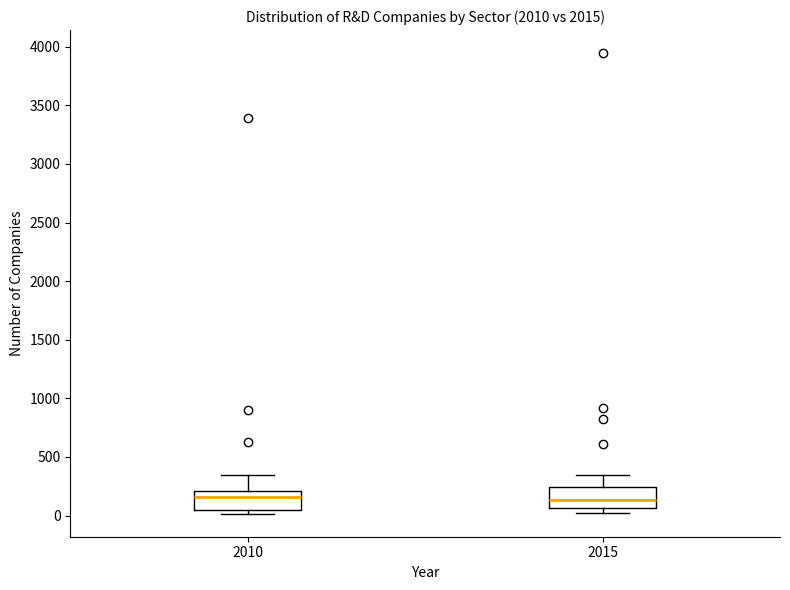

Reading left to right, read every box against the y-axis: the position of its median line, the range the box covers, and the ends of its whiskers. The values are not printed on the chart, so give them approximately, as read against the axis.

2010: median 150, box 50 to 200, whiskers 0 to 350
2015: median 150, box 50 to 250, whiskers 50 (just below the box's lower edge) to 350